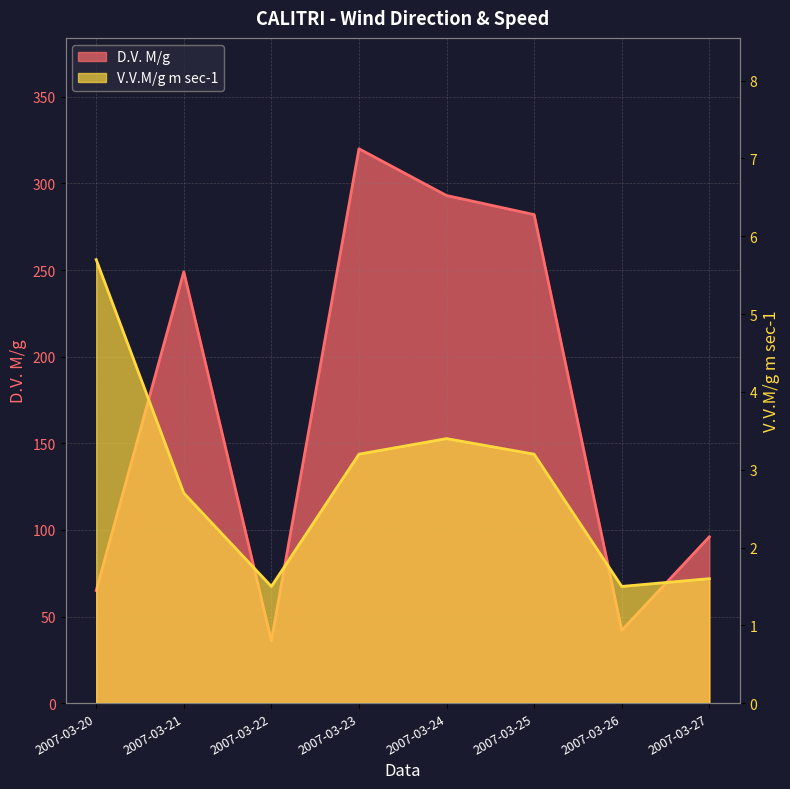

At which label does D.V. M/g first exceed 249?

2007-03-23